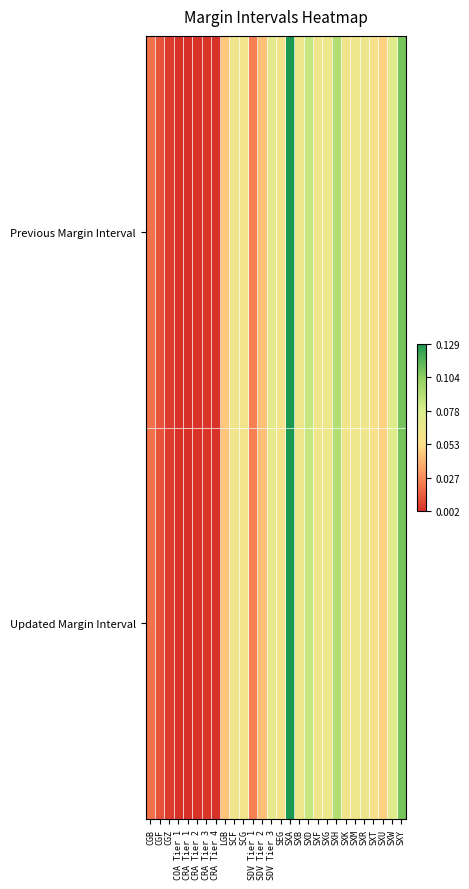

Reading right to left, transcribe all the data shown in this chart.

Previous Margin Interval: SXY=0.1	SXW=0.1	SXU=0.0	SXT=0.1	SXR=0.1	SXM=0.1	SXK=0.1	SXH=0.1	SXG=0.1	SXF=0.1	SXD=0.1	SXB=0.1	SXA=0.1	SEG=0.1	SDV Tier 3=0.1	SDV Tier 2=0.0	SDV Tier 1=0.0	SCG=0.1	SCF=0.1	LGB=0.0	CRA Tier 4=0.0	CRA Tier 3=0.0	CRA Tier 2=0.0	CRA Tier 1=0.0	COA Tier 1=0.0	CGZ=0.0	CGF=0.0	CGB=0.0
Updated Margin Interval: SXY=0.1	SXW=0.1	SXU=0.0	SXT=0.1	SXR=0.1	SXM=0.1	SXK=0.1	SXH=0.1	SXG=0.1	SXF=0.1	SXD=0.1	SXB=0.1	SXA=0.1	SEG=0.1	SDV Tier 3=0.1	SDV Tier 2=0.0	SDV Tier 1=0.0	SCG=0.1	SCF=0.1	LGB=0.0	CRA Tier 4=0.0	CRA Tier 3=0.0	CRA Tier 2=0.0	CRA Tier 1=0.0	COA Tier 1=0.0	CGZ=0.0	CGF=0.0	CGB=0.0